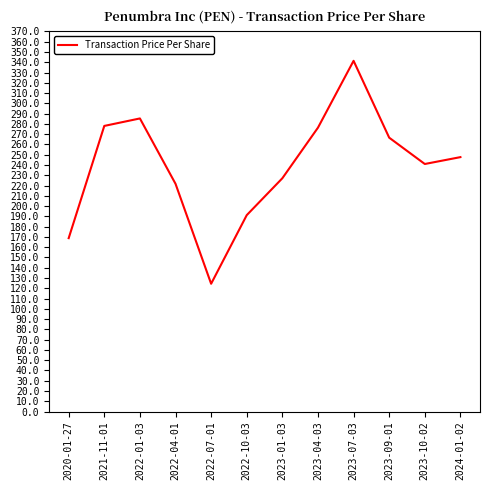

How many interior local peaks (higher than both neighbors) does the data have?

2